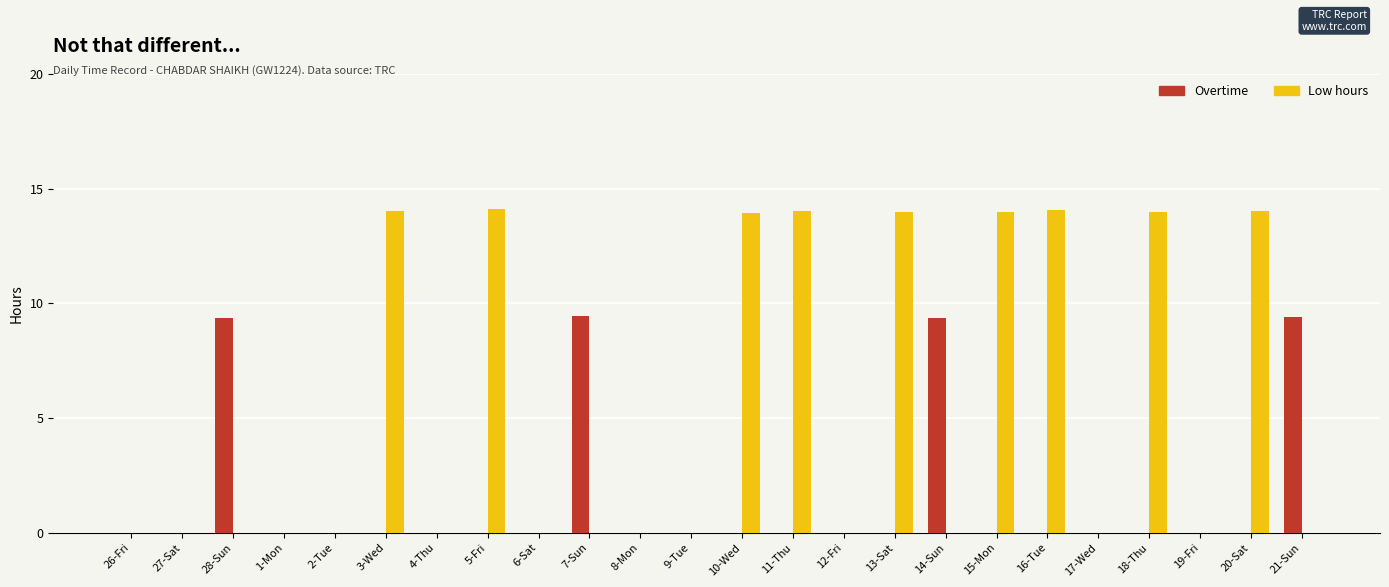

What is the greatest value displayed?

14.1